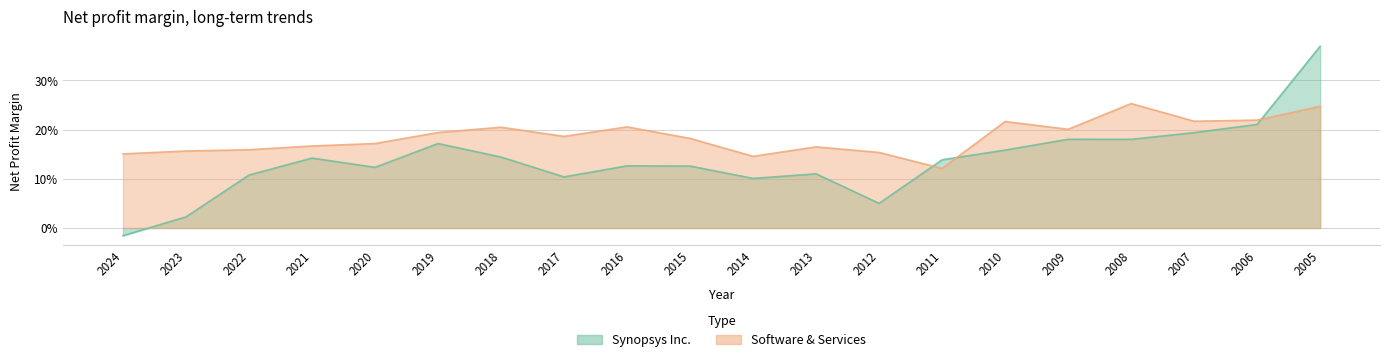

How many lines are shown in the chart?

2